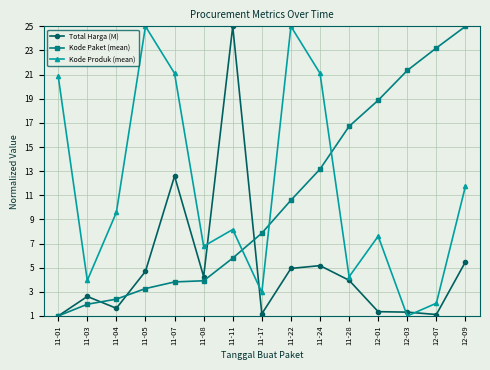

What is the label of the 9th point from the right?

11-11